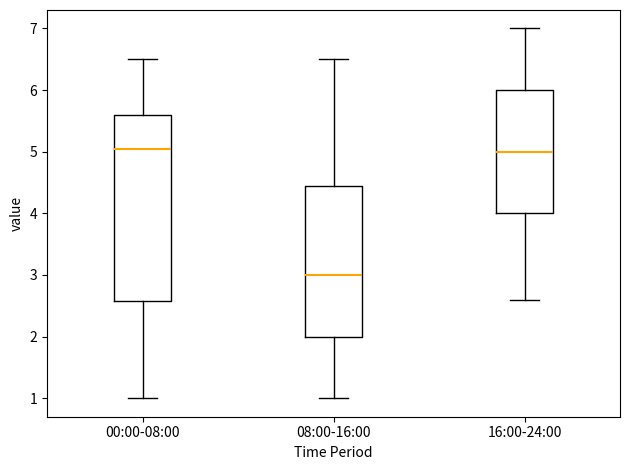

Reading left to right, read every box against the y-axis: the position of its median line, the range the box covers, and the ends of its whiskers. The values are not printed on the chart, so give them approximately, as read against the axis.

00:00-08:00: median 5.1, box 2.6 to 5.6, whiskers 1.0 to 6.5
08:00-16:00: median 3.0, box 2.0 to 4.5, whiskers 1.0 to 6.5
16:00-24:00: median 5.0, box 4.0 to 6.0, whiskers 2.6 to 7.0